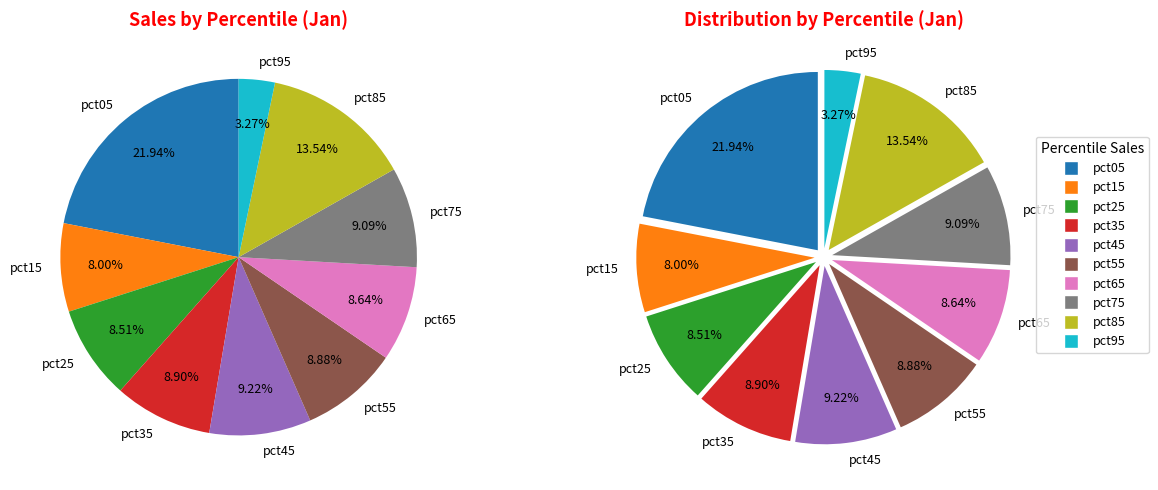

The pct65 slice represents 1% of the pie. True or false?

False